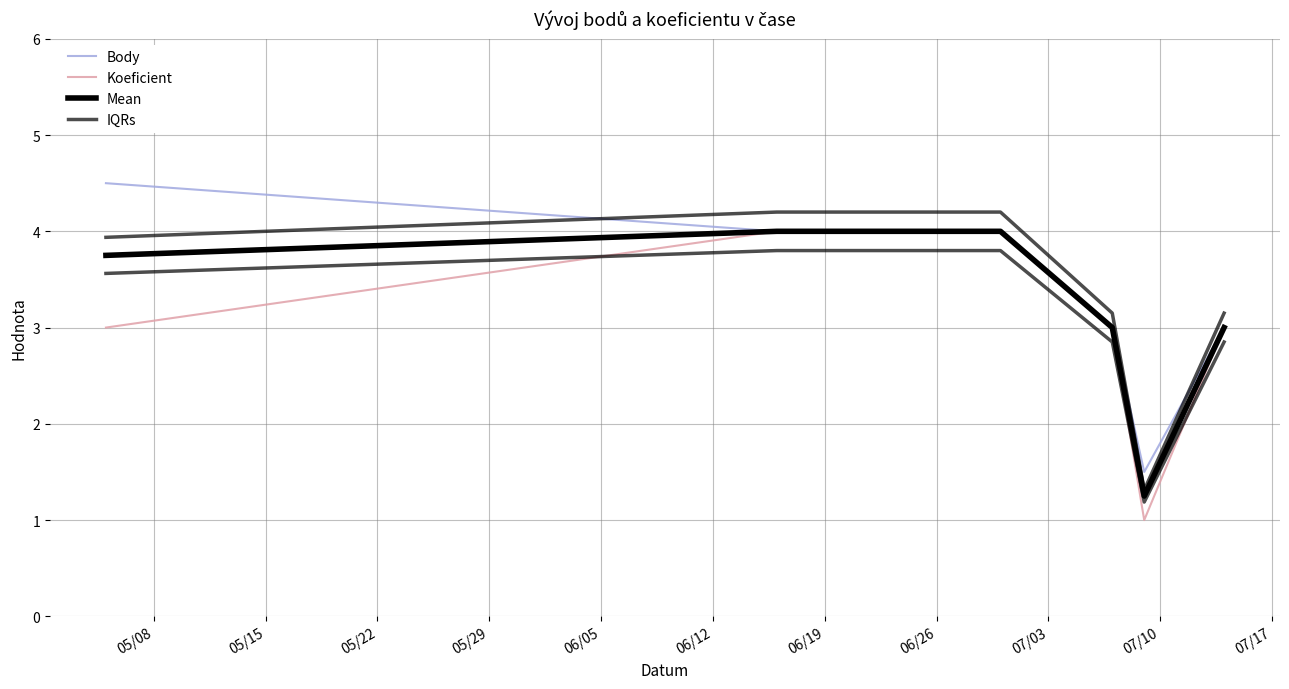

At how many categories does at least one series exceed 4?

3